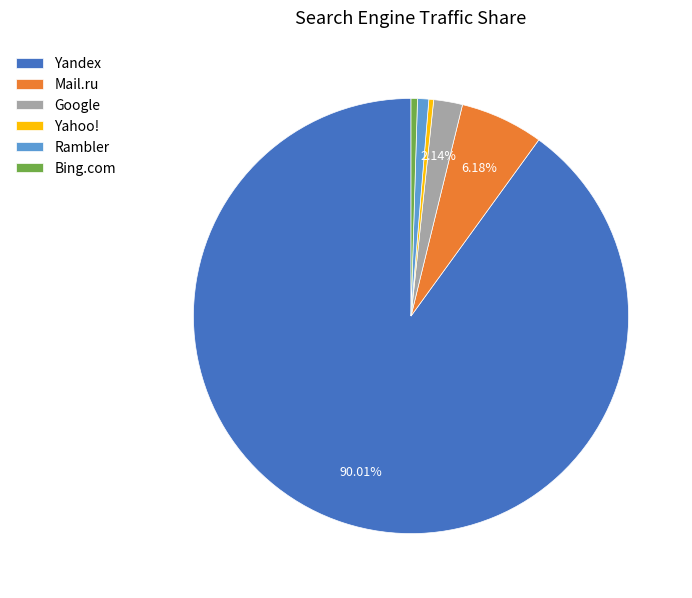

Approximately how many times larger is the value at Bing.com compared to Yahoo!?

1.3